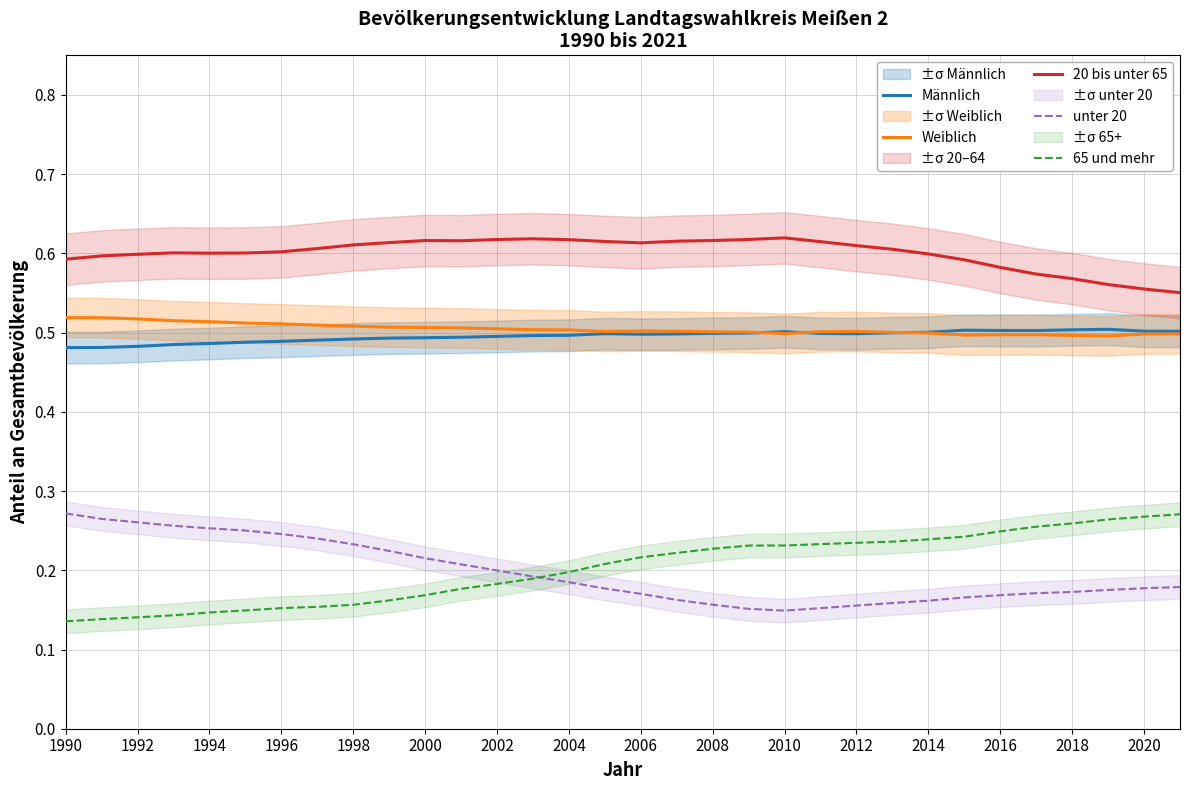

What is the difference between the maximum and minimum values in the unter 20 series?

0.1